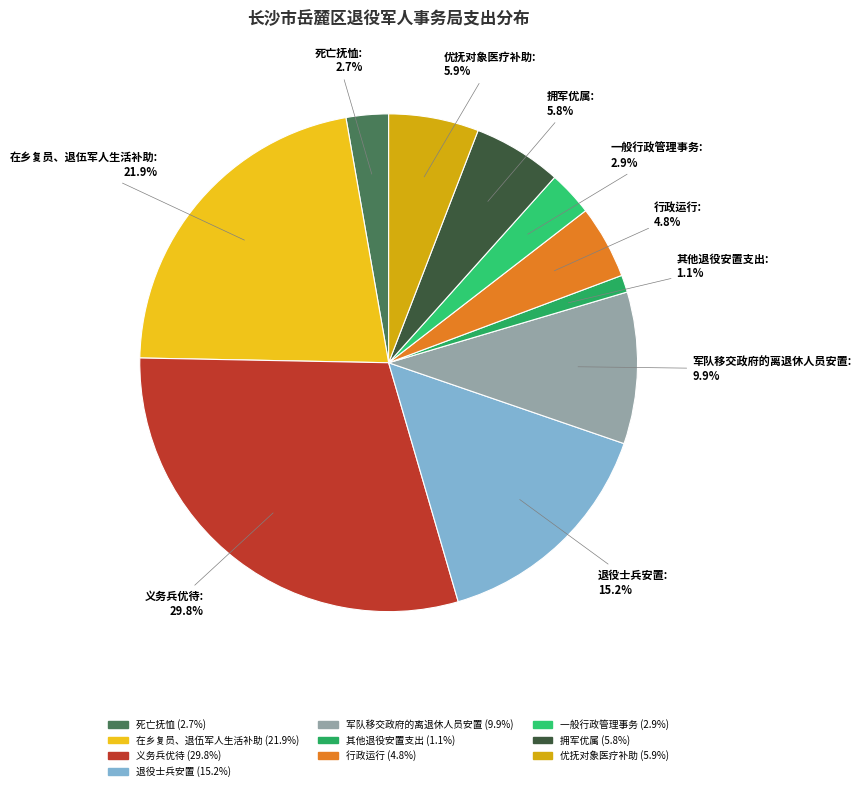

Which category has the biggest portion of the pie?

义务兵优待